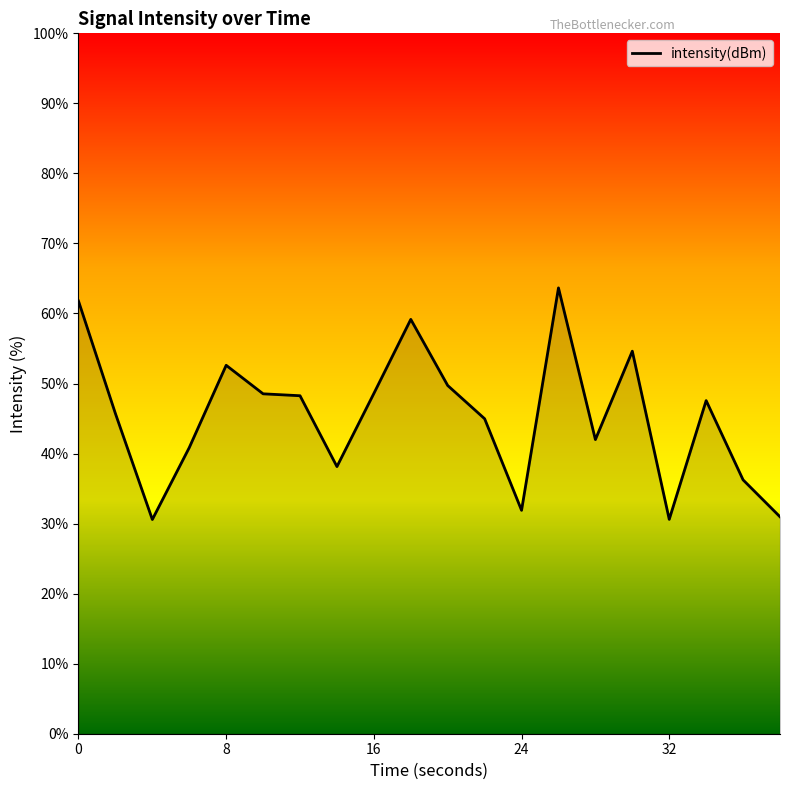

What is the smallest value displayed?

30.6